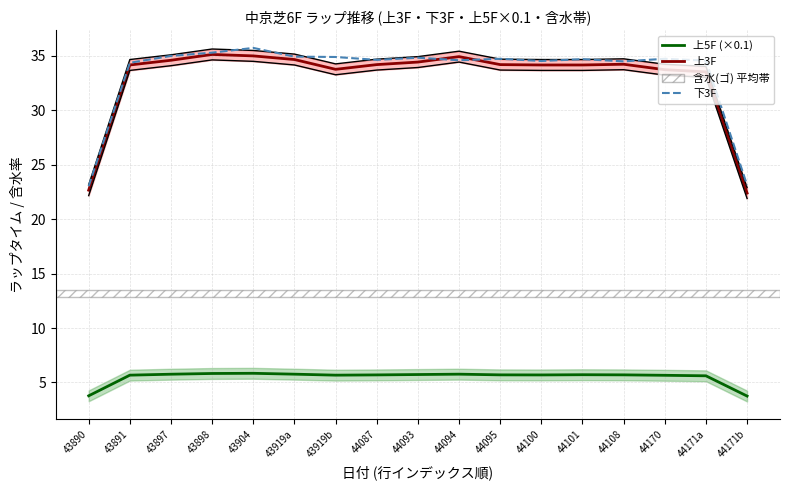

True or false: 上5F (×0.1) has a value of 5.7 at 44170.

True